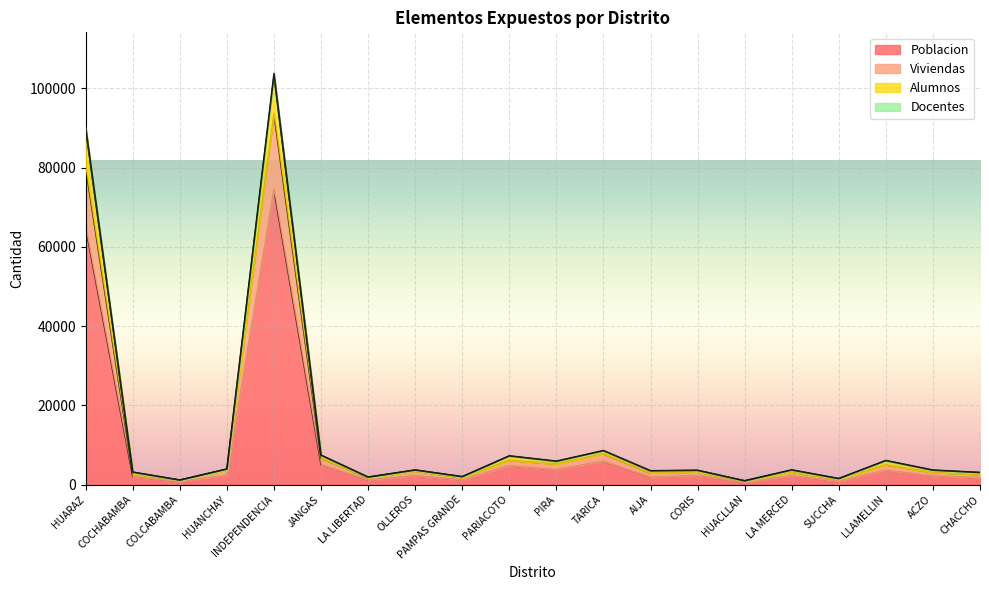

At how many categories does at least one series exceed 59315?

2